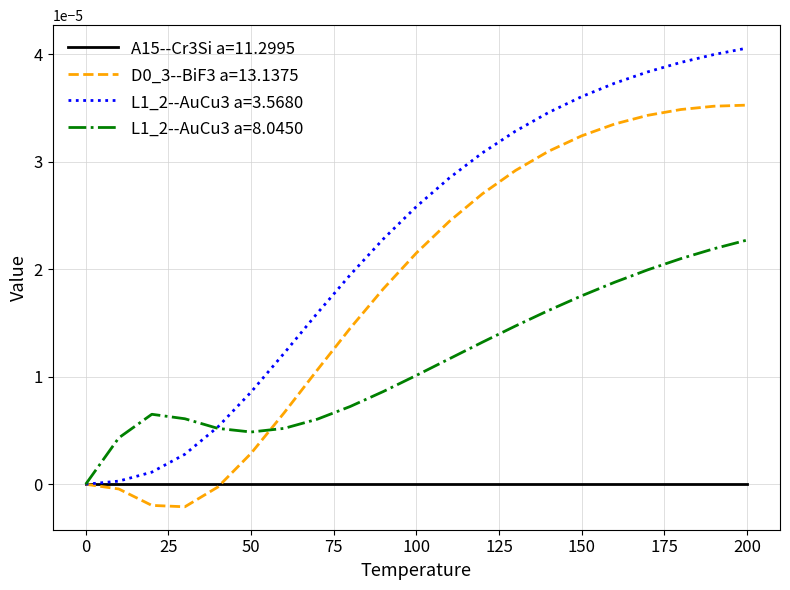

Which series has the largest total across all categories?

L1_2--AuCu3 a=3.5680